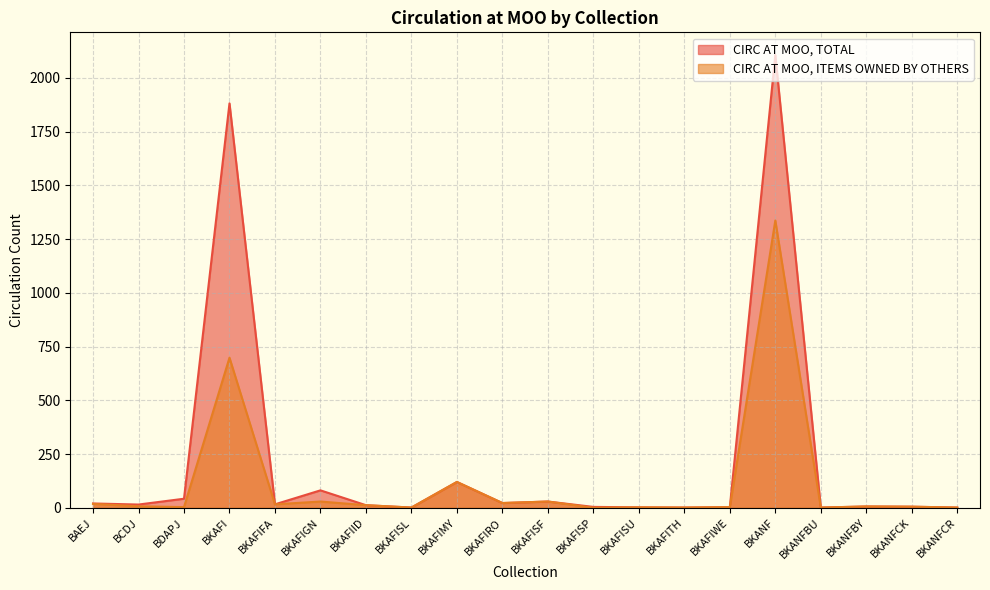

Rank the categories by CIRC AT MOO, TOTAL value from highest to lowest.

BKANF, BKAFI, BKAFIMY, BKAFIGN, BDAPJ, BKAFISF, BKAFIRO, BAEJ, BKAFIFA, BCDJ, BKAFIID, BKANFBY, BKANFCK, BKAFISP, BKAFIWE, BKAFISU, BKAFISL, BKAFITH, BKANFBU, BKANFCR